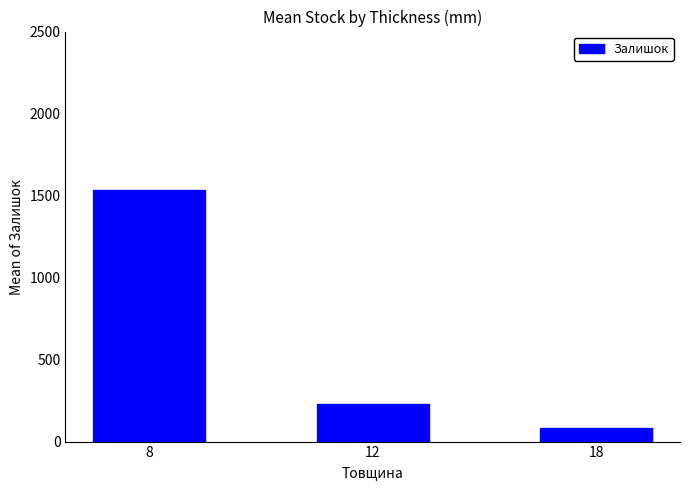

Which category has the highest value across all series?

8